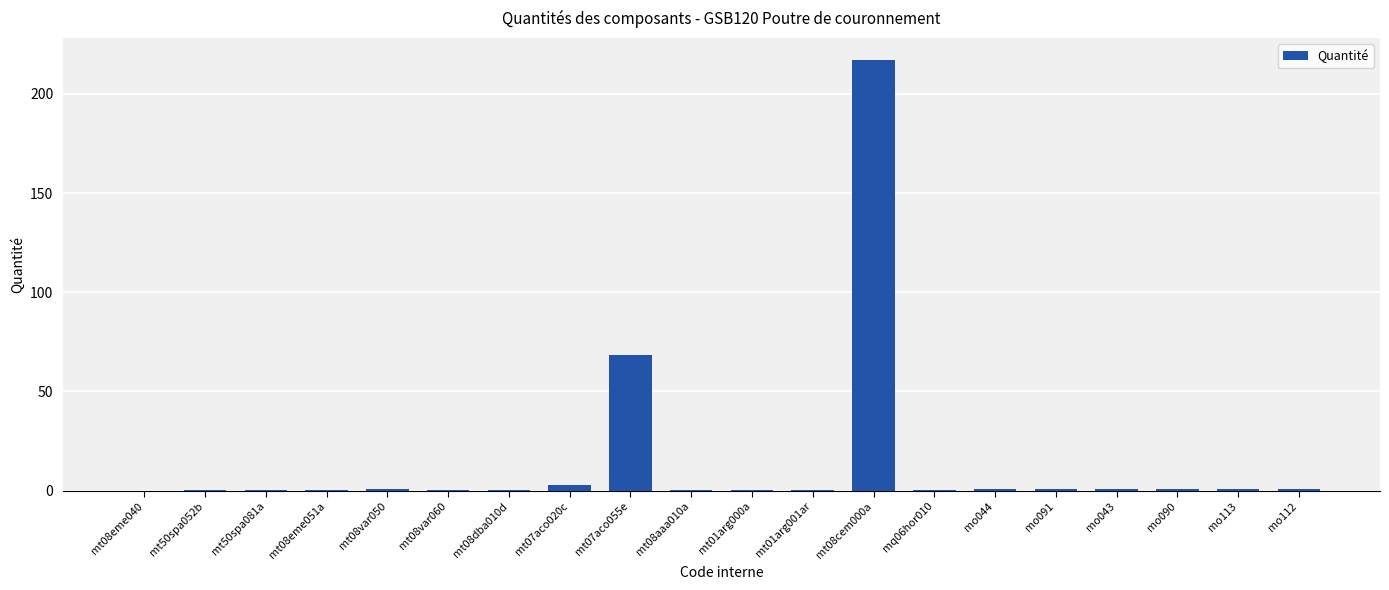

Is it true that the value at mt07aco055e is 68.2?

True